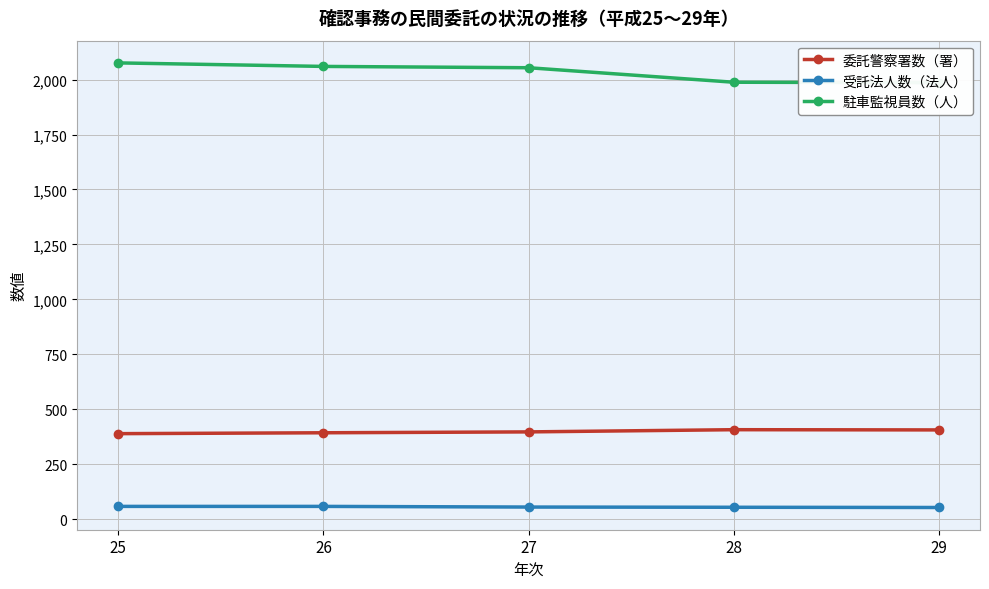

What is the approximate value of 受託法人数（法人） at 29?

53